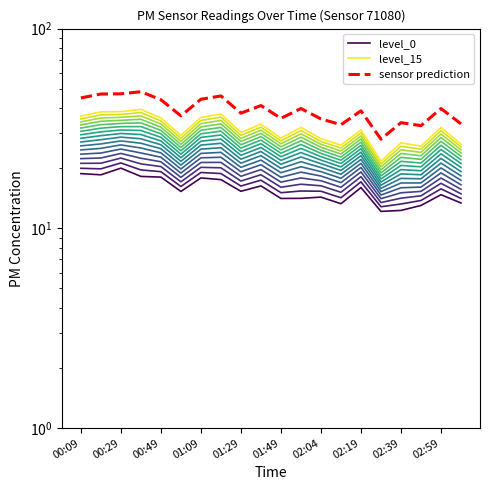

Which has a higher value, 02:19 or 18?

02:19